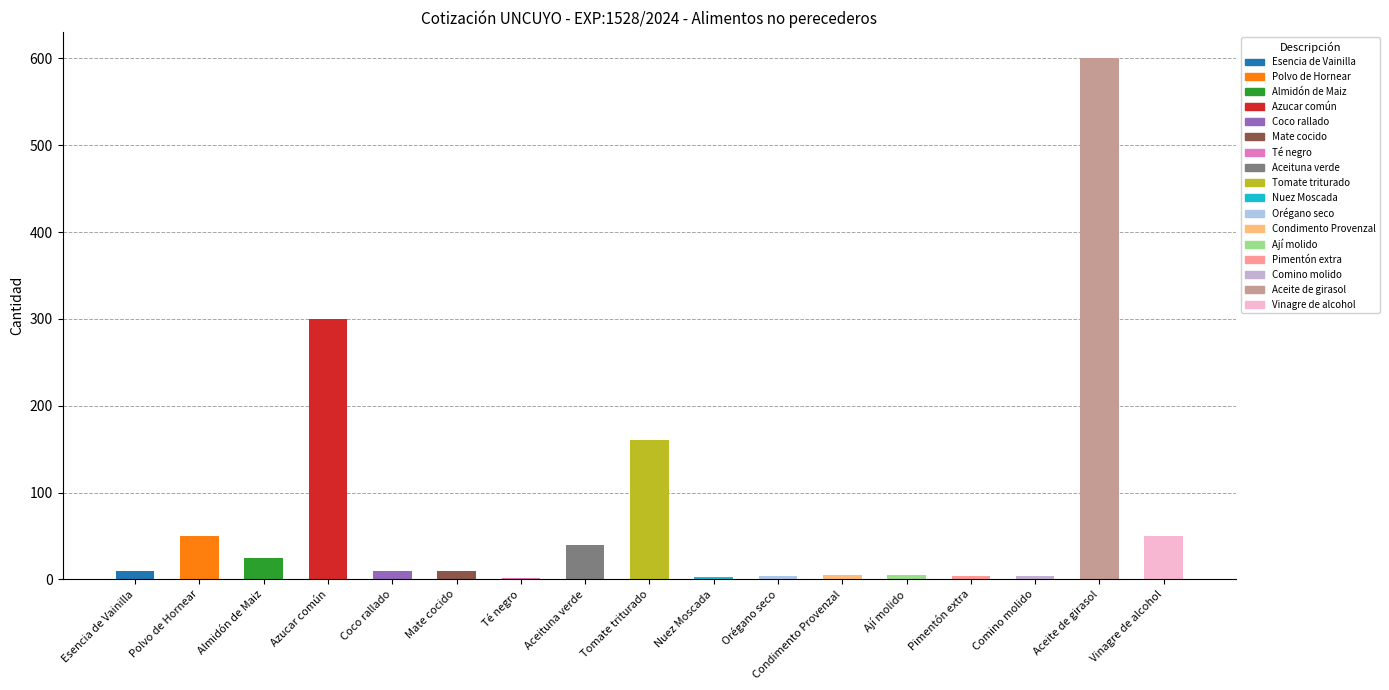

What is the ratio of the value at Mate cocido to the value at Pimentón extra?

2.5